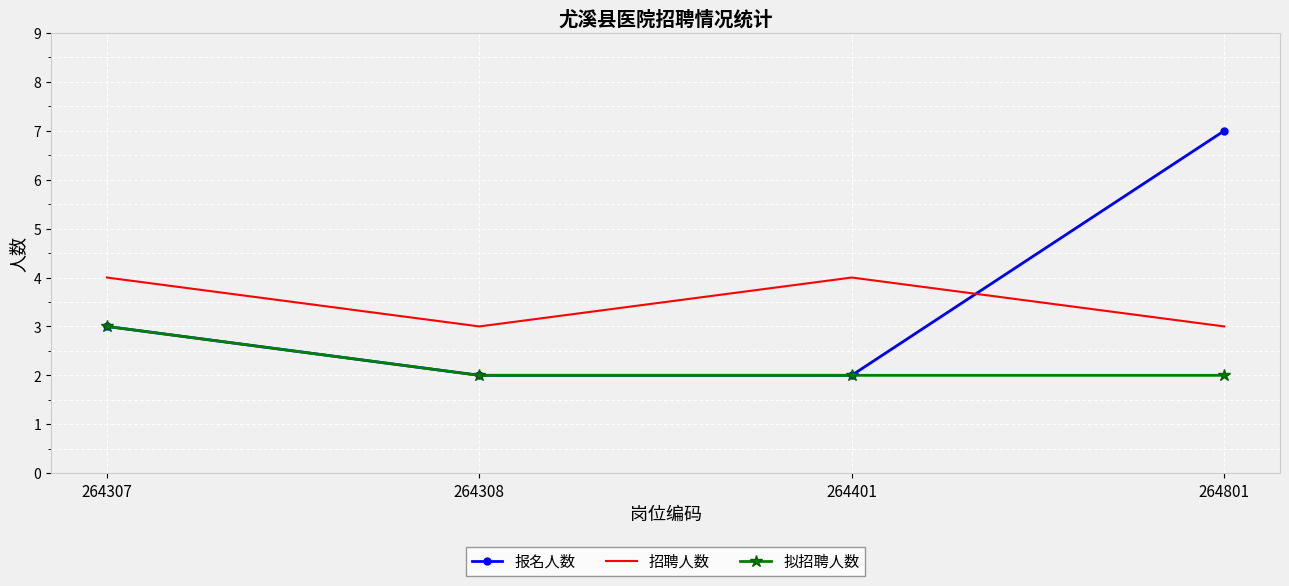

Which category has the highest value across all series?

264801